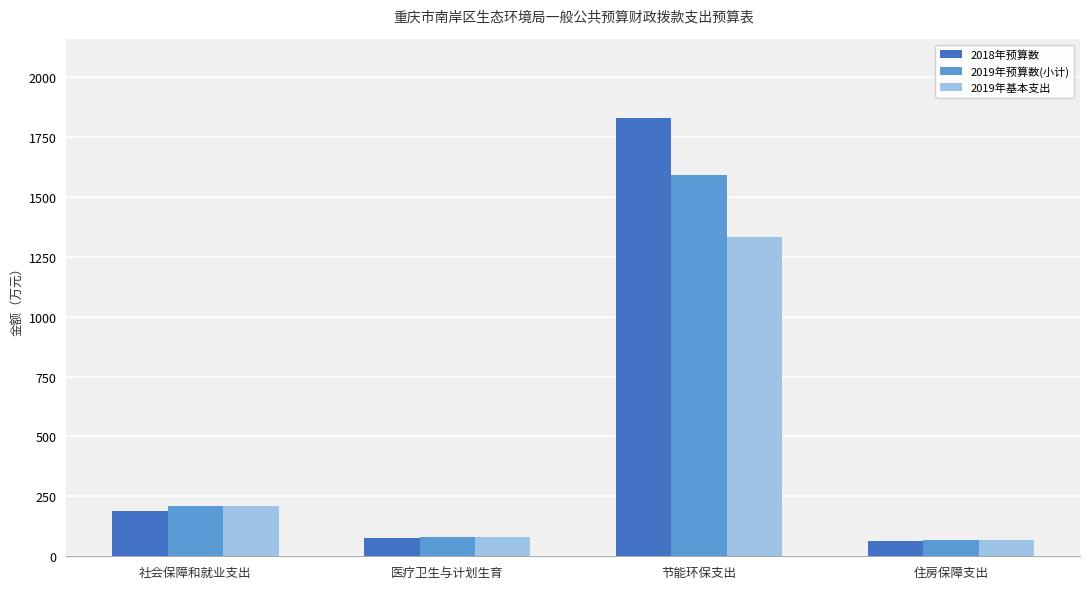

What is the difference between the 2018年预算数 values at 住房保障支出 and 社会保障和就业支出?

123.5